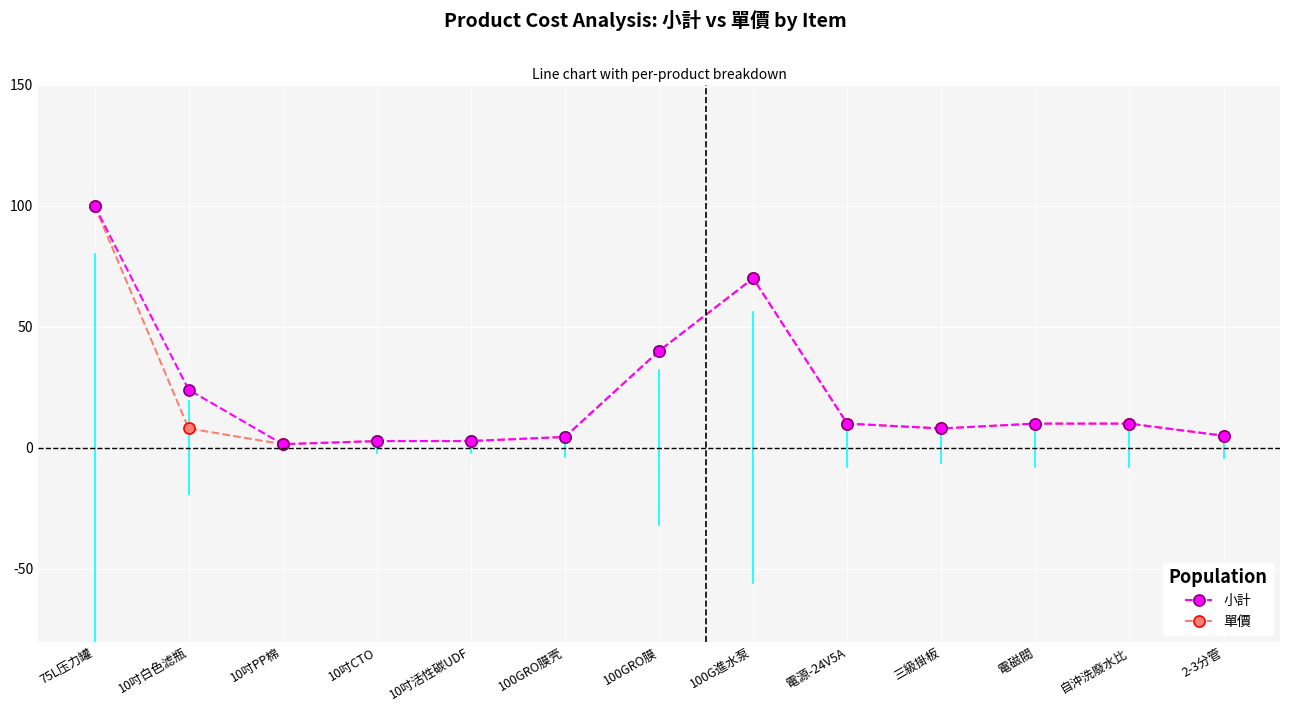

At which label is 小計 closest to 50?

100GRO膜